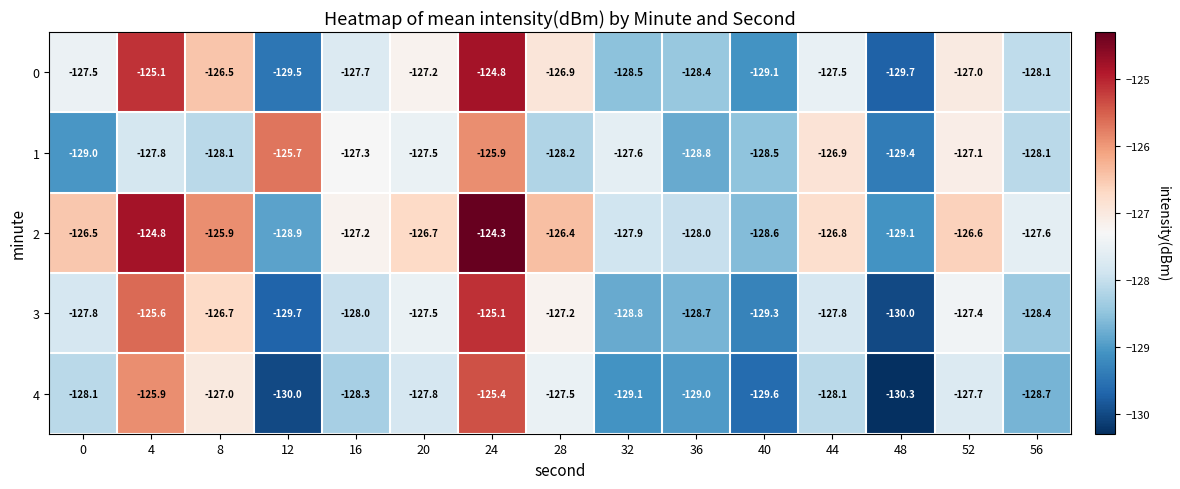

True or false: 2 has a value of -127.9 at 32.

True